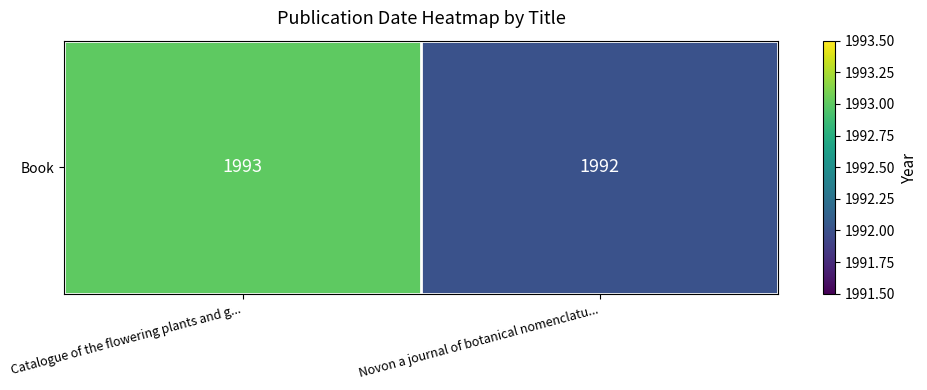

At which label is the value closest to 1992?

Novon a journal of botanical nomenclatu...